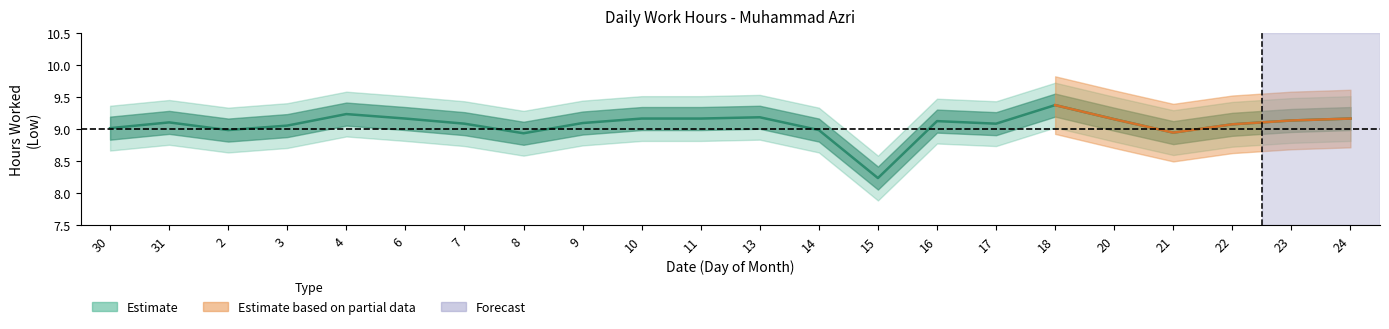

At which category does the chart reach its minimum across all series?

15